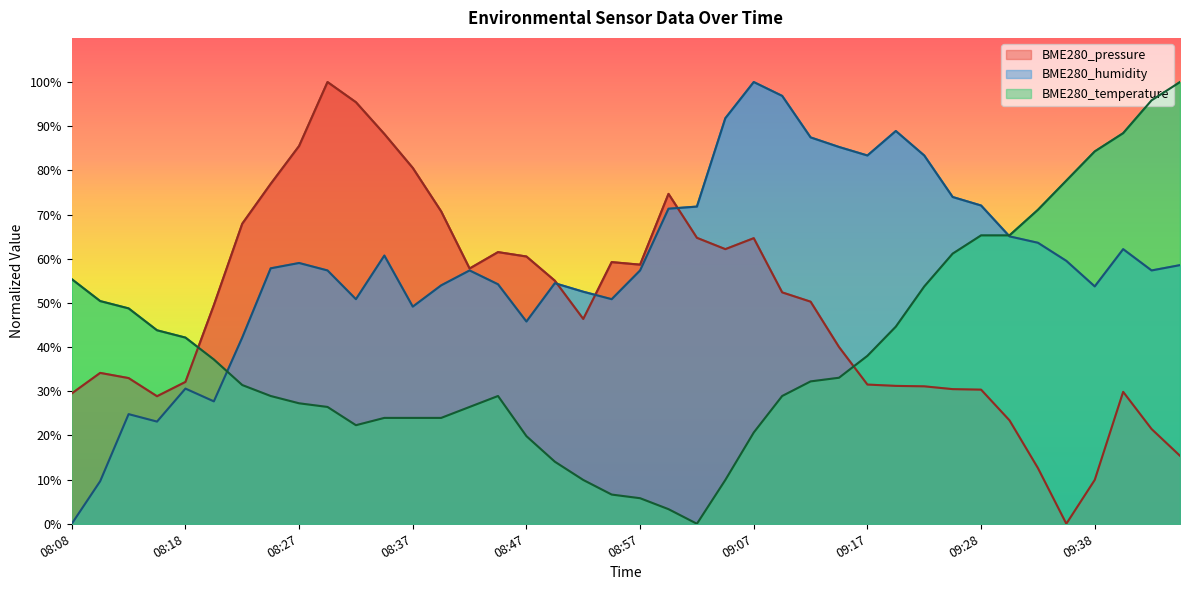

The BME280_temperature series shows 14.0 at 08:50. True or false?

True